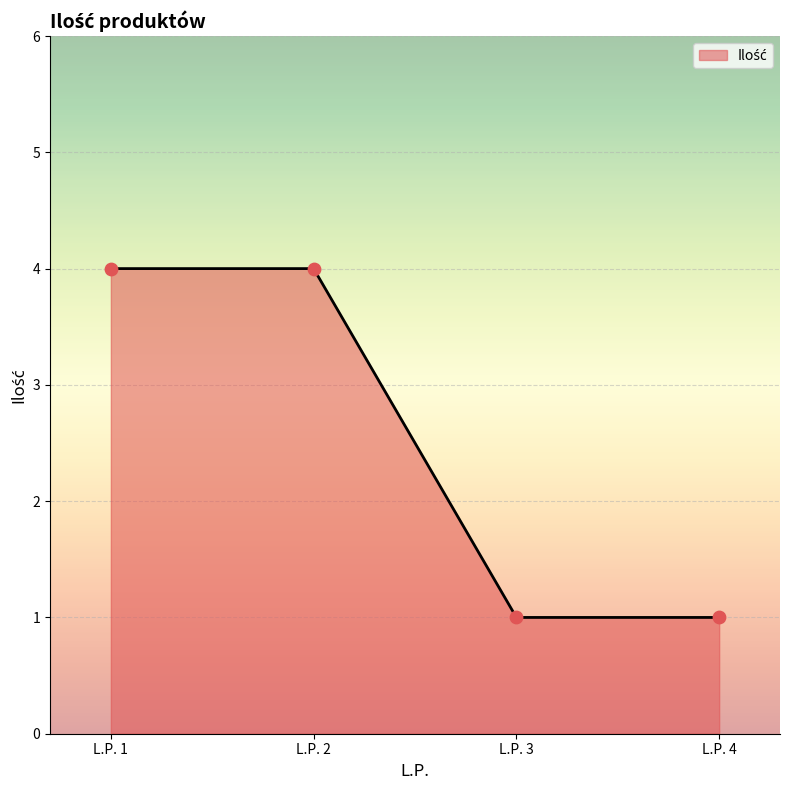

Between L.P. 4 and L.P. 2, which is larger?

L.P. 2